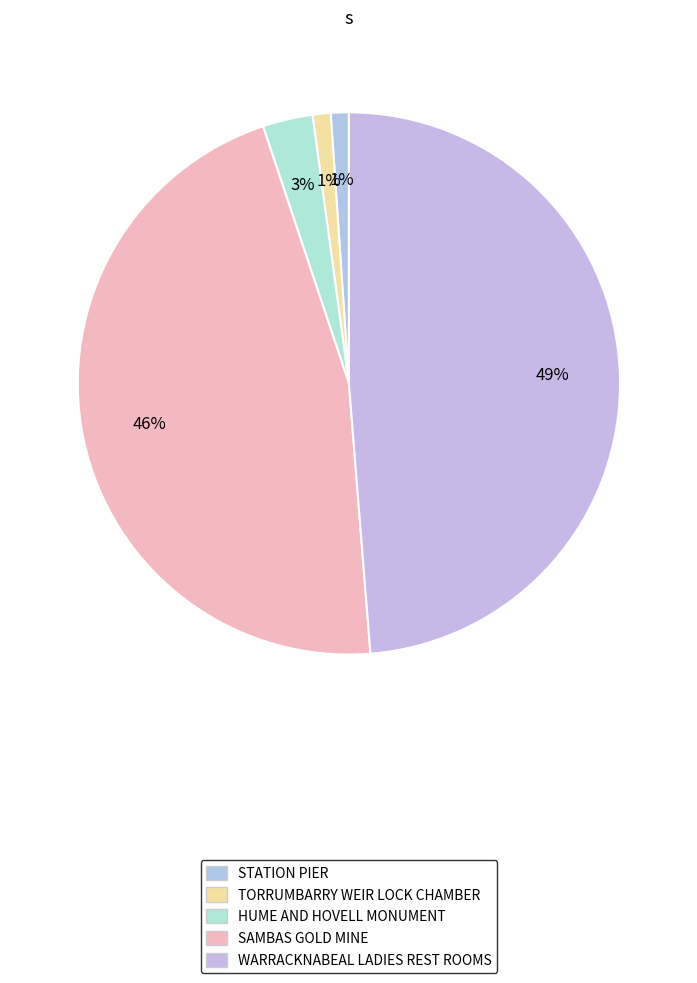

How much of the chart is everything except SAMBAS GOLD MINE?

53.9%